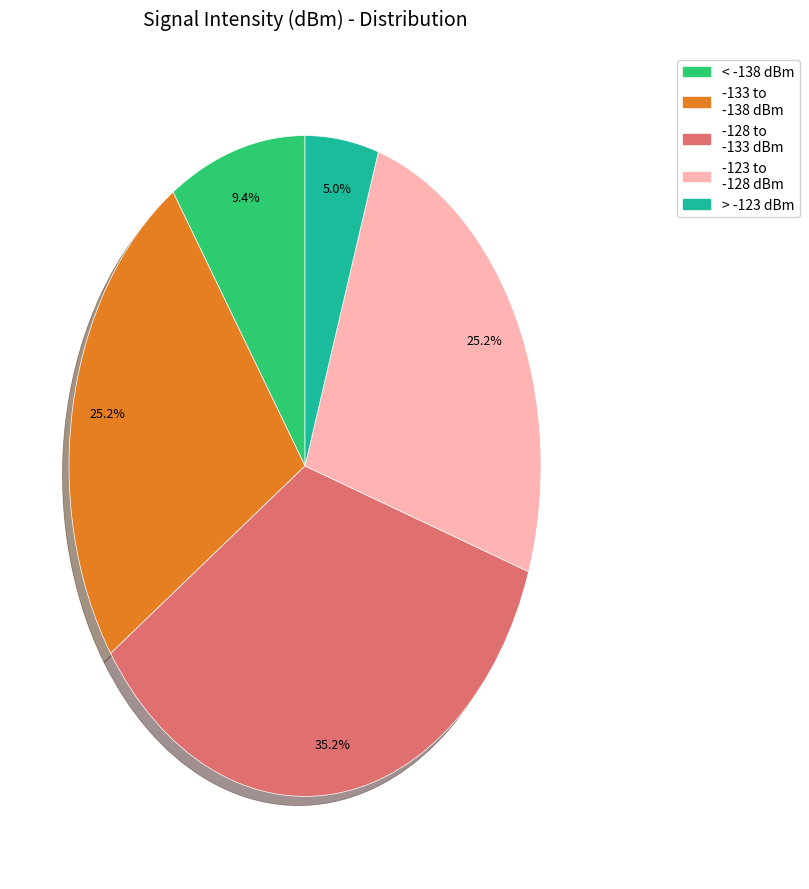

Does any single category account for the majority?

No